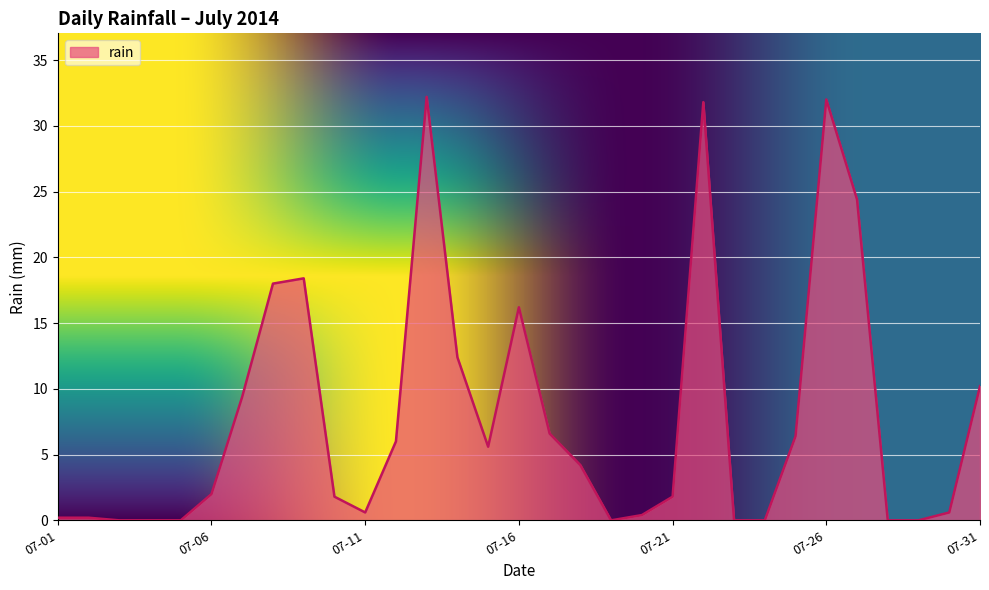

What is the maximum value shown in the chart?

32.2